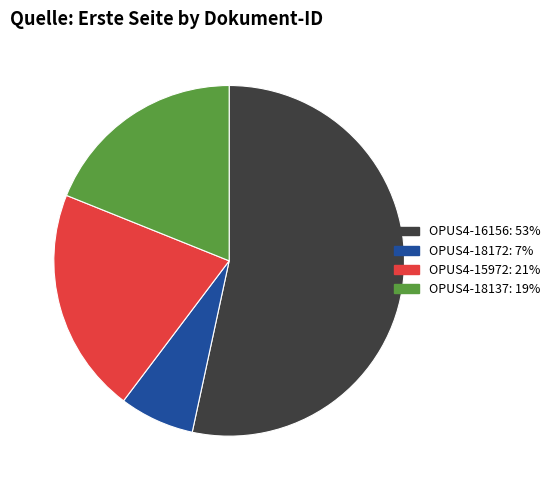

Which has a higher value, OPUS4-18137 or OPUS4-16156?

OPUS4-16156